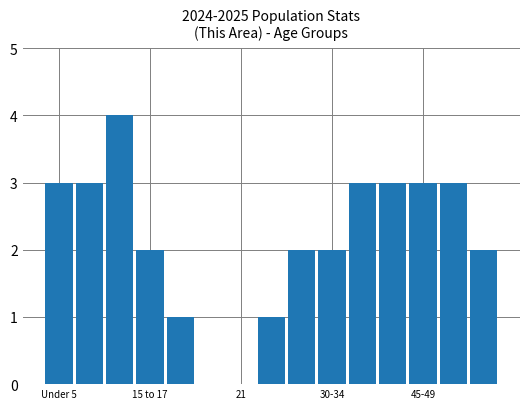

What is the maximum value shown in the chart?

4